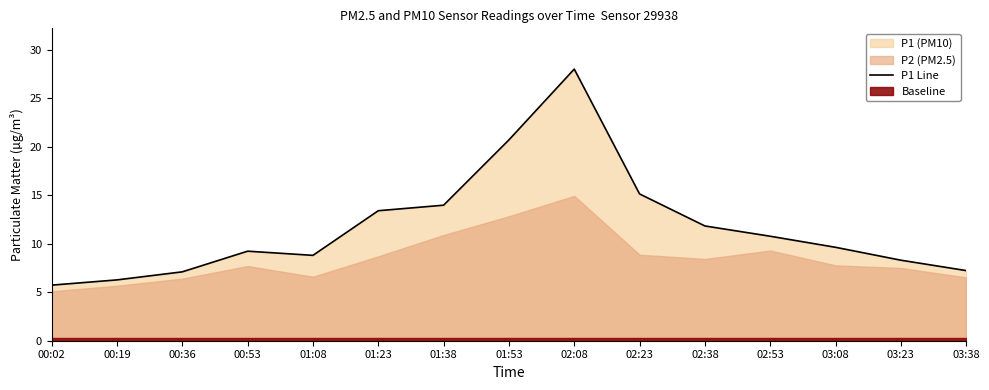

How many lines are shown in the chart?

1